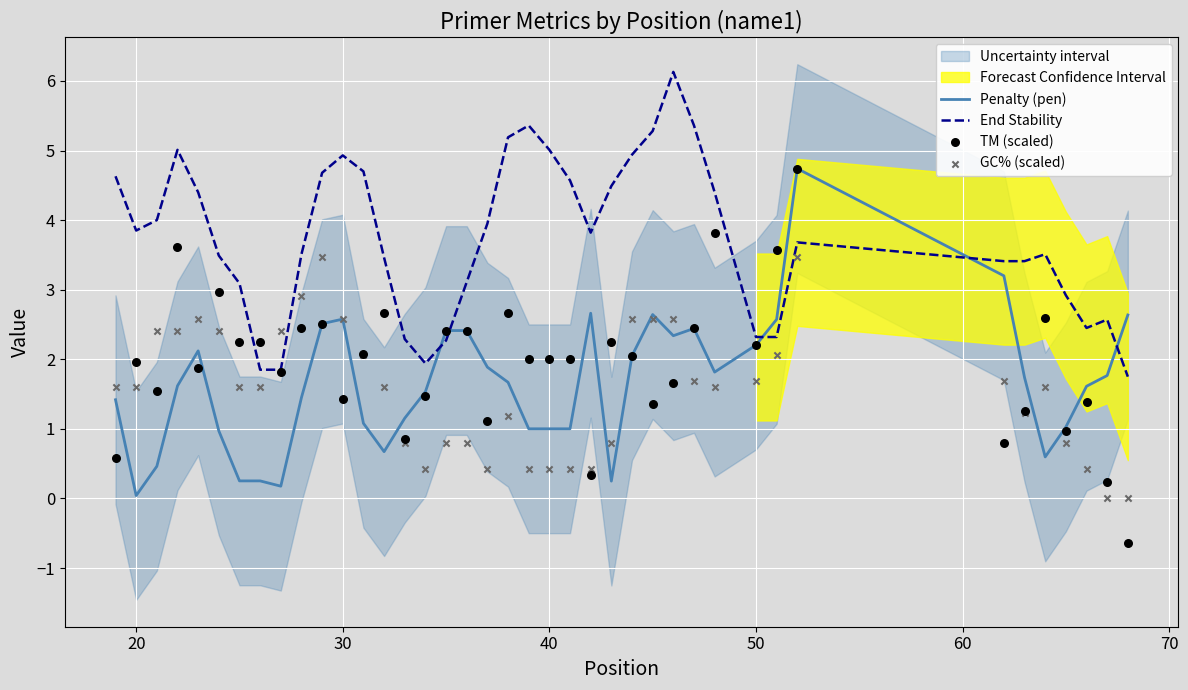

True or false: End Stability has a value of 3.2 at 50.

False